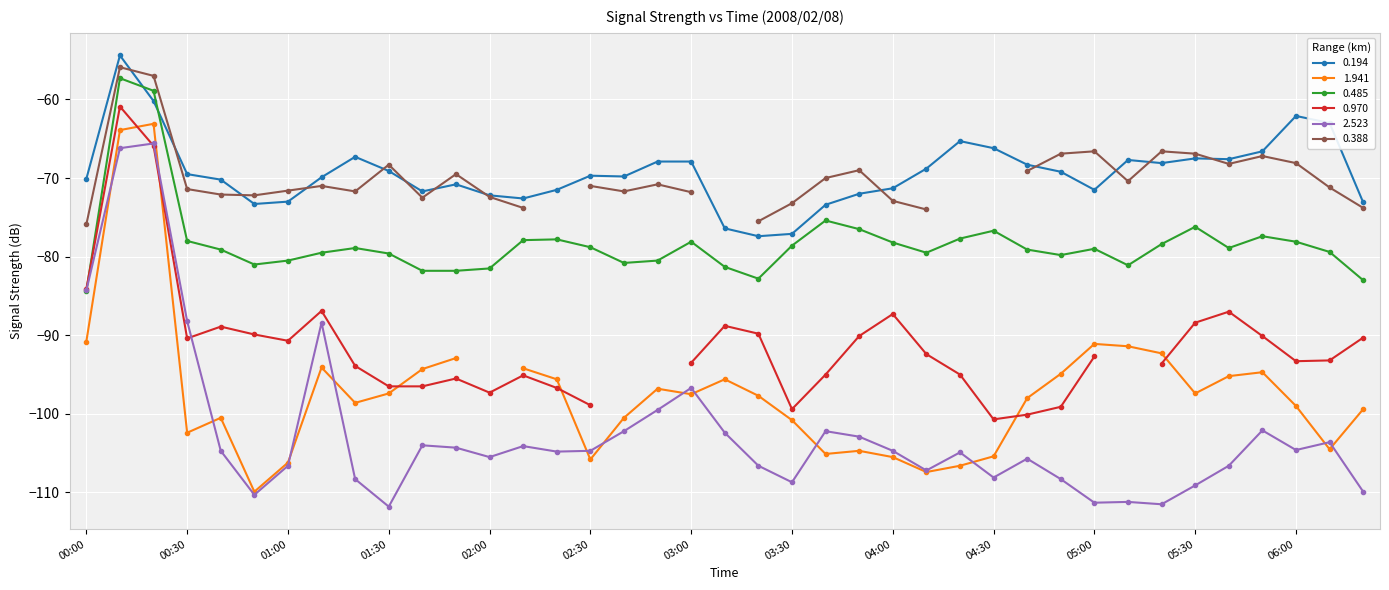

Which series ends up on top after the final intersection of 0.485 and 0.194?

0.194